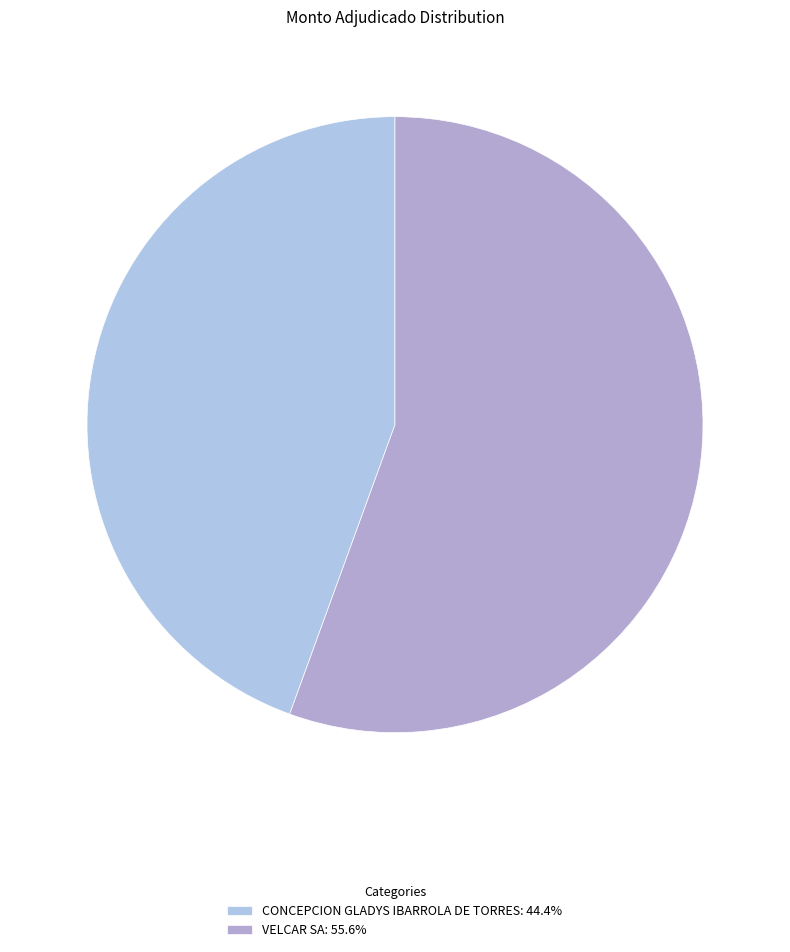

True or false: CONCEPCION GLADYS IBARROLA DE TORRES accounts for 44% of the total.

True